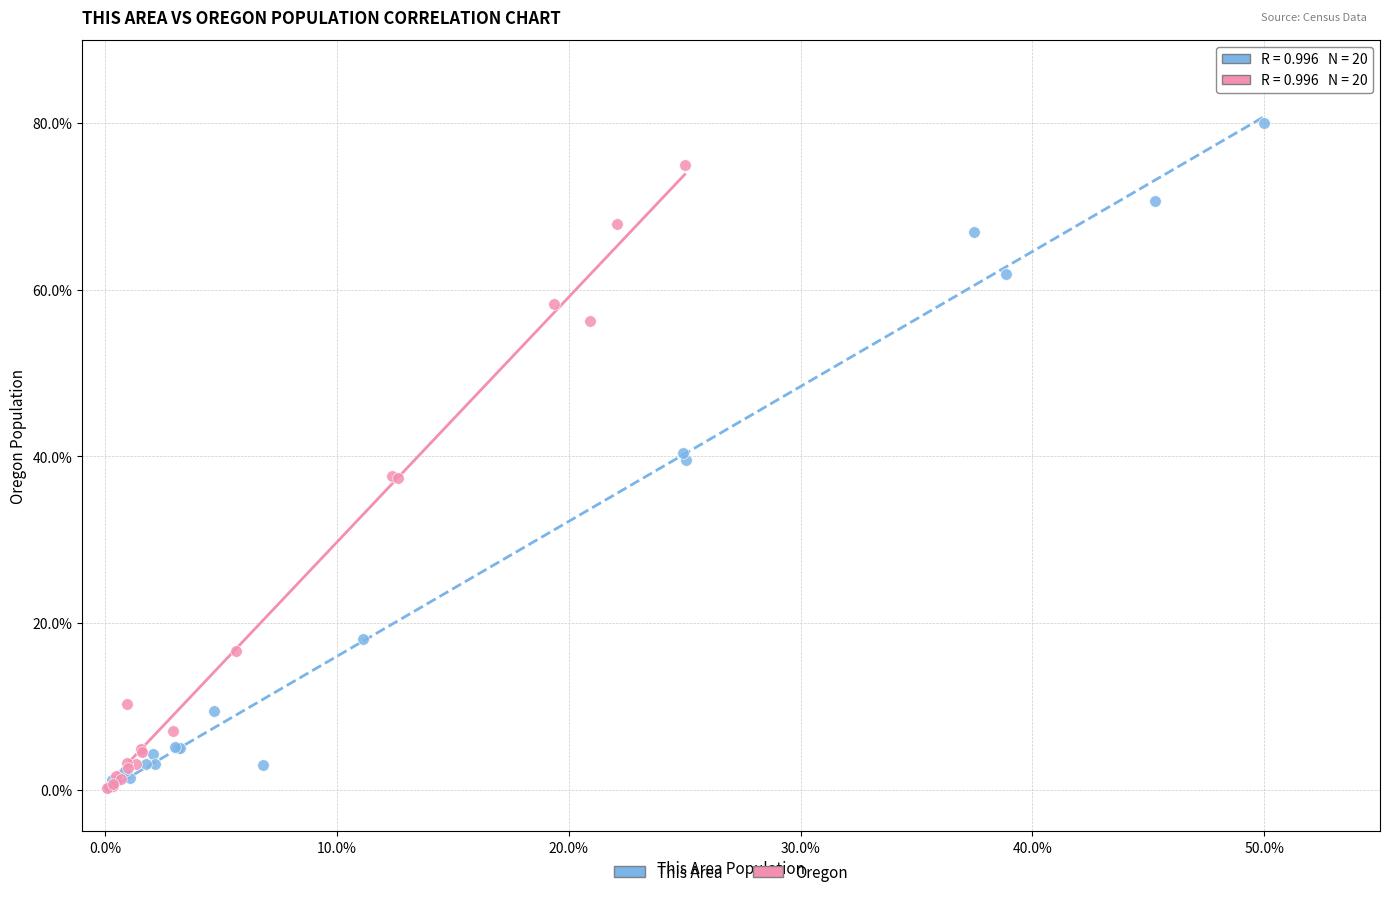

Which series contains the highest Y value?

This Area